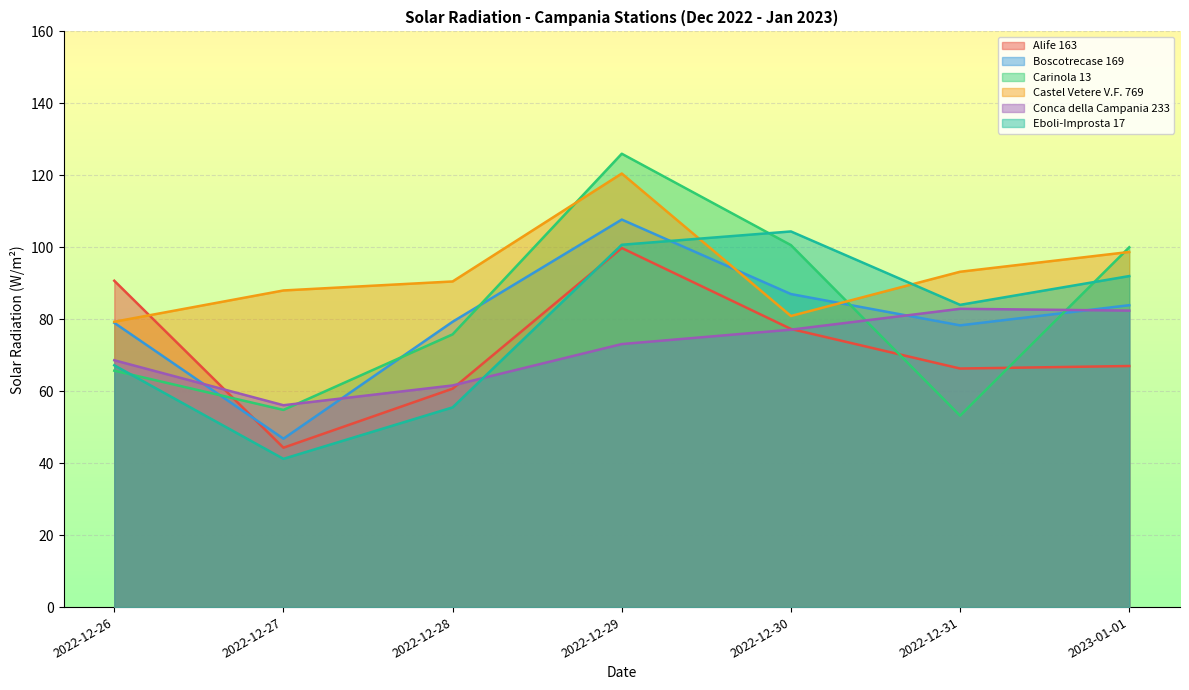

Which has a higher value, 2022-12-31 or 2022-12-29?

2022-12-29